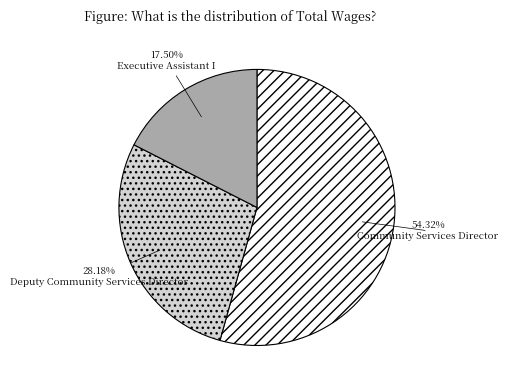

Which category accounts for the majority?

Community Services Director